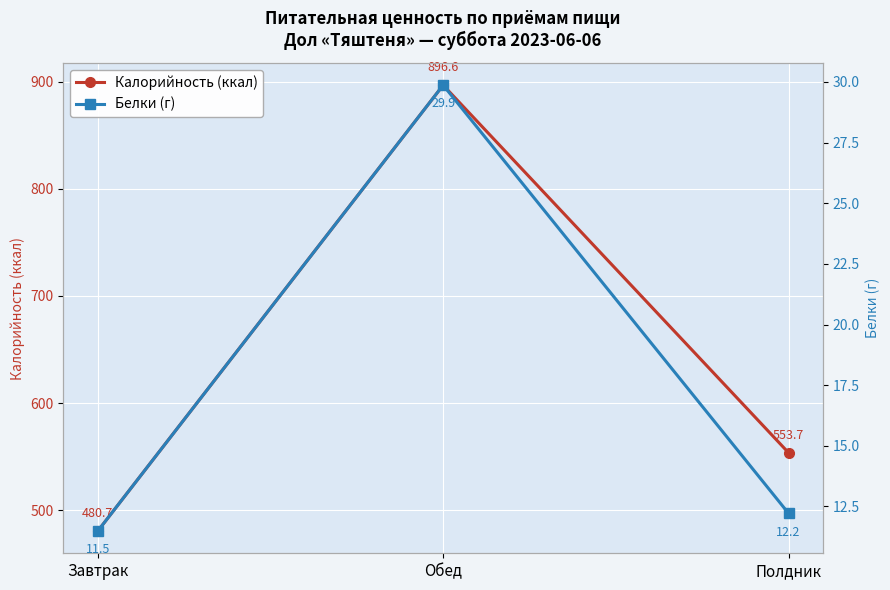

What is the greatest value displayed?

896.6